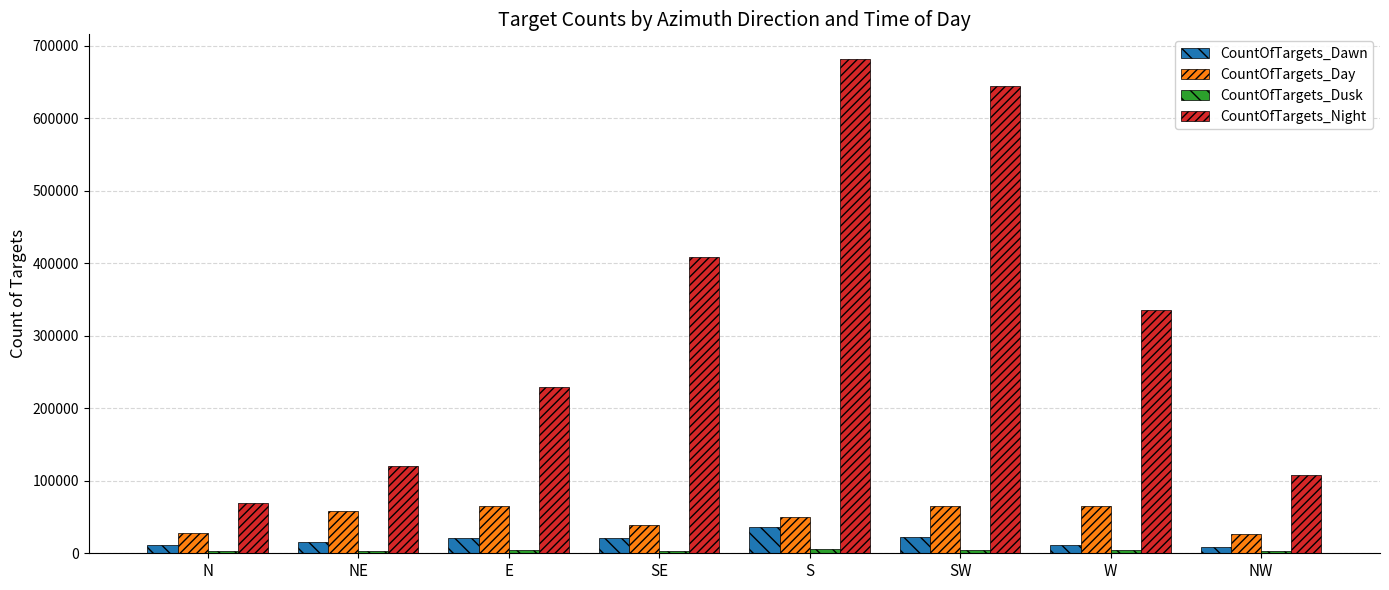

True or false: CountOfTargets_Day has a value of 38946 at SE.

True